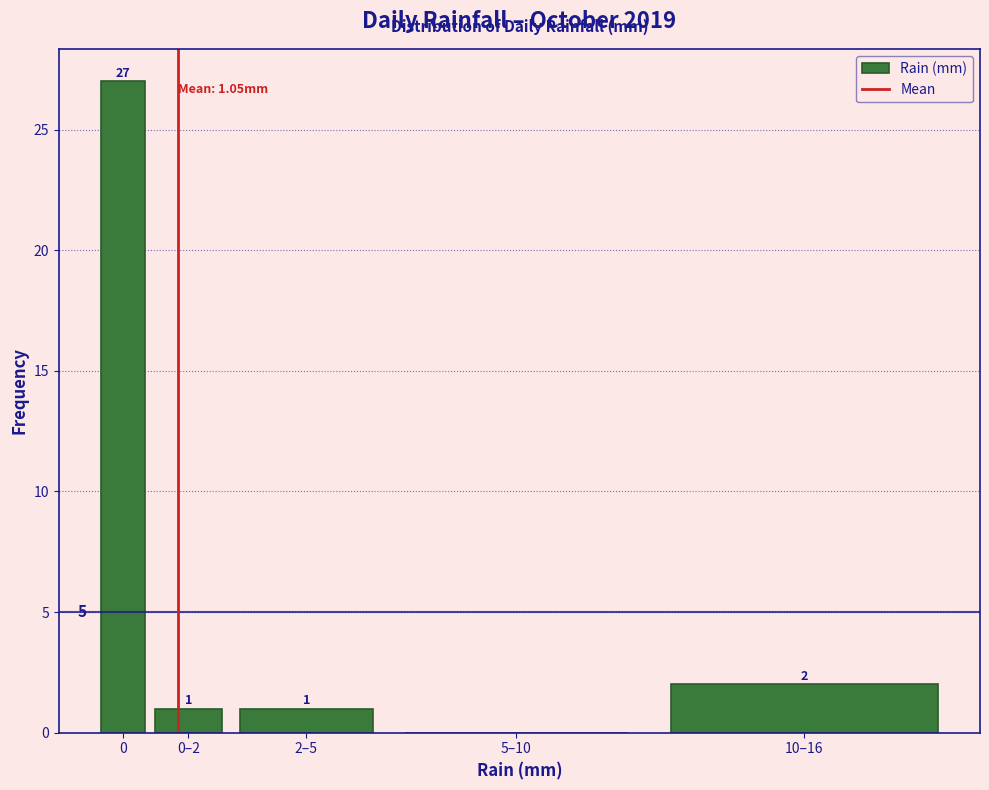

Reading left to right, transcribe all the data shown in this chart.

0=27	0–2=1	2–5=1	5–10=0	10–16=2